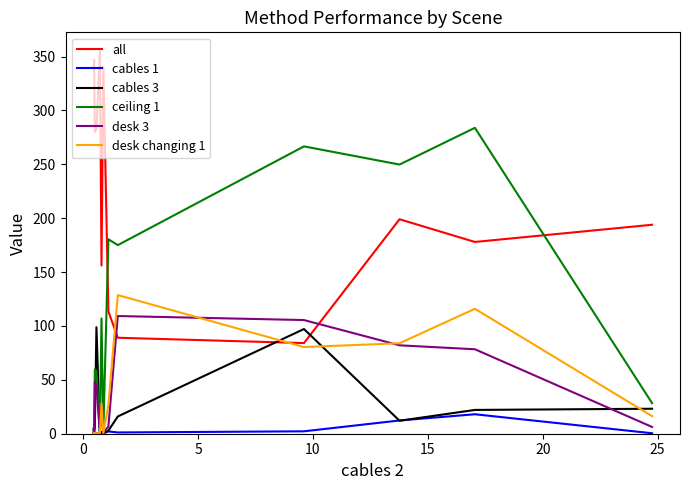

In desk 3, how many points are lower than both neighbors (excluding endpoints)?

3